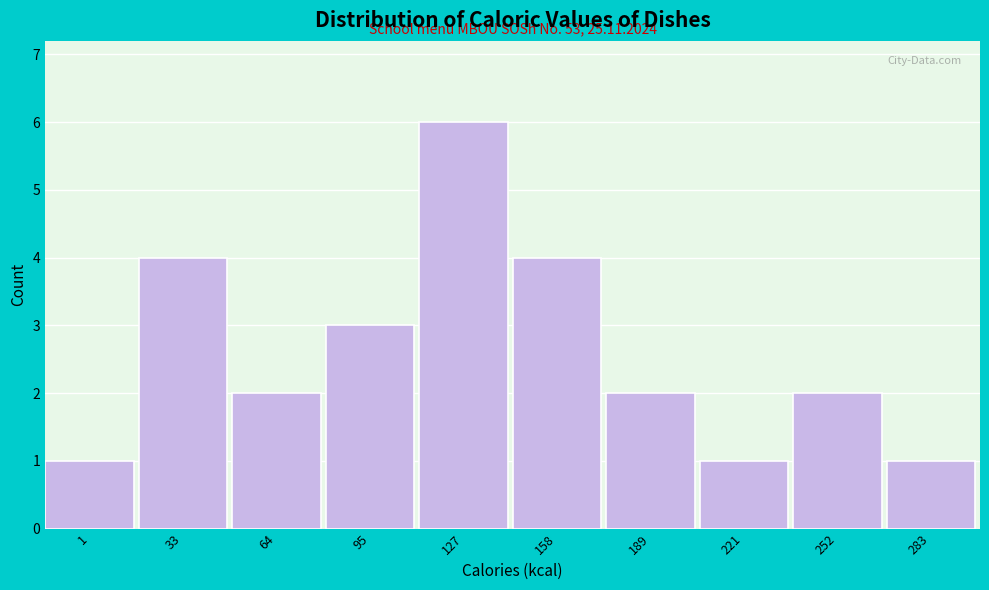

Reading left to right, list all the values displayed in this chart.

1=1	33=4	64=2	95=3	127=6	158=4	189=2	221=1	252=2	283=1